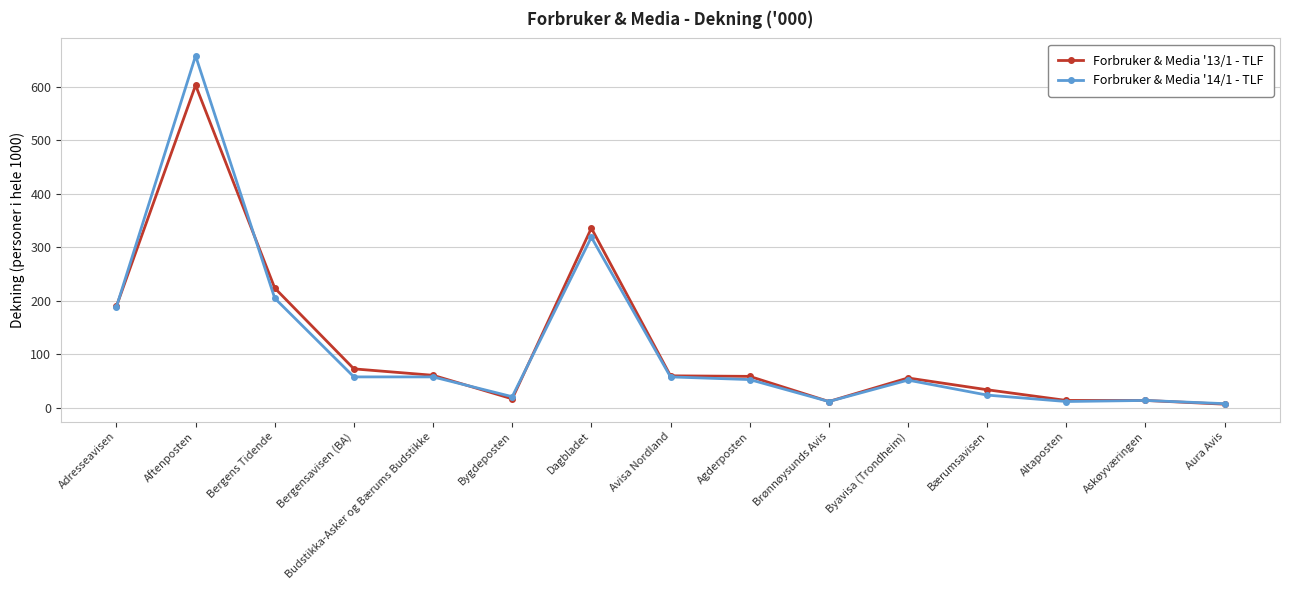

What is the total value across all series at Askøyværingen?

28